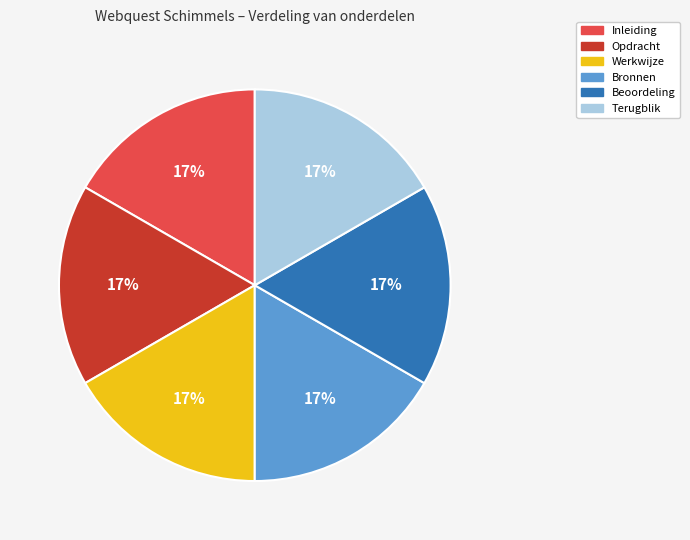

Is Bronnen the majority of the pie?

No